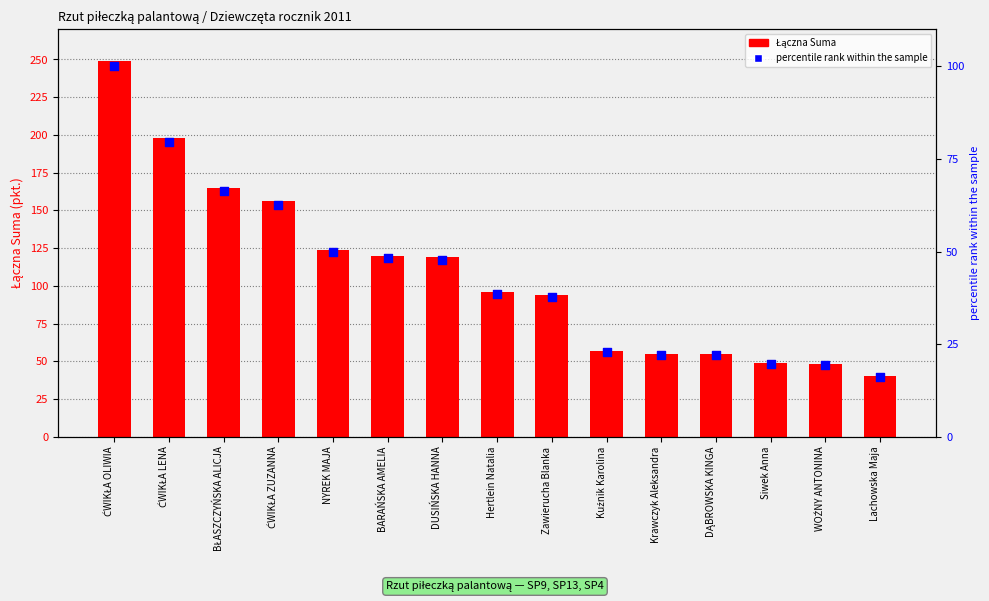

Which series has the largest total across all categories?

Łączna Suma